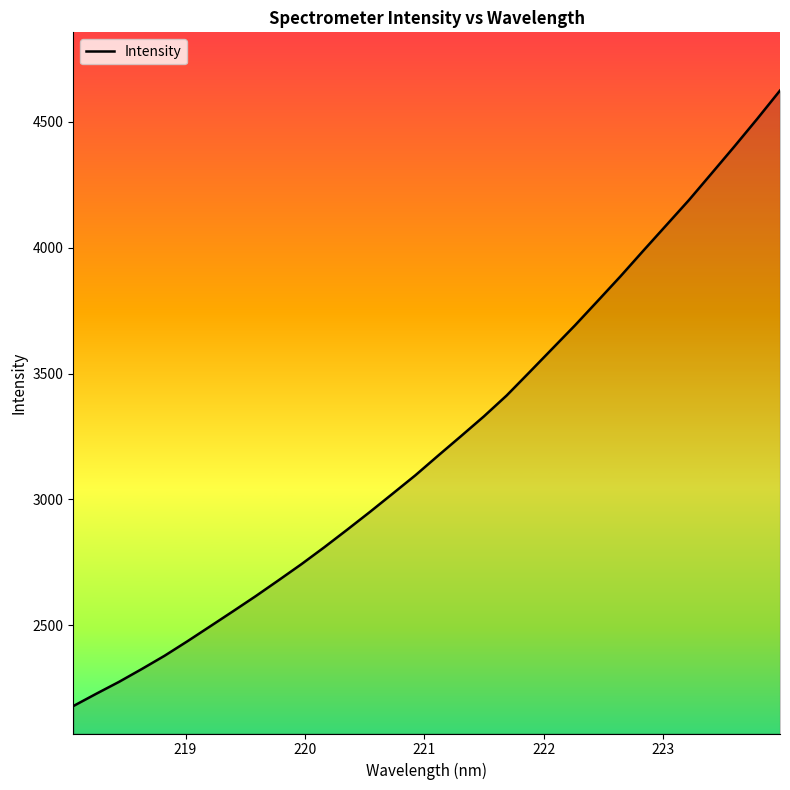

True or false: the data has more than 1 interior local peaks.

False